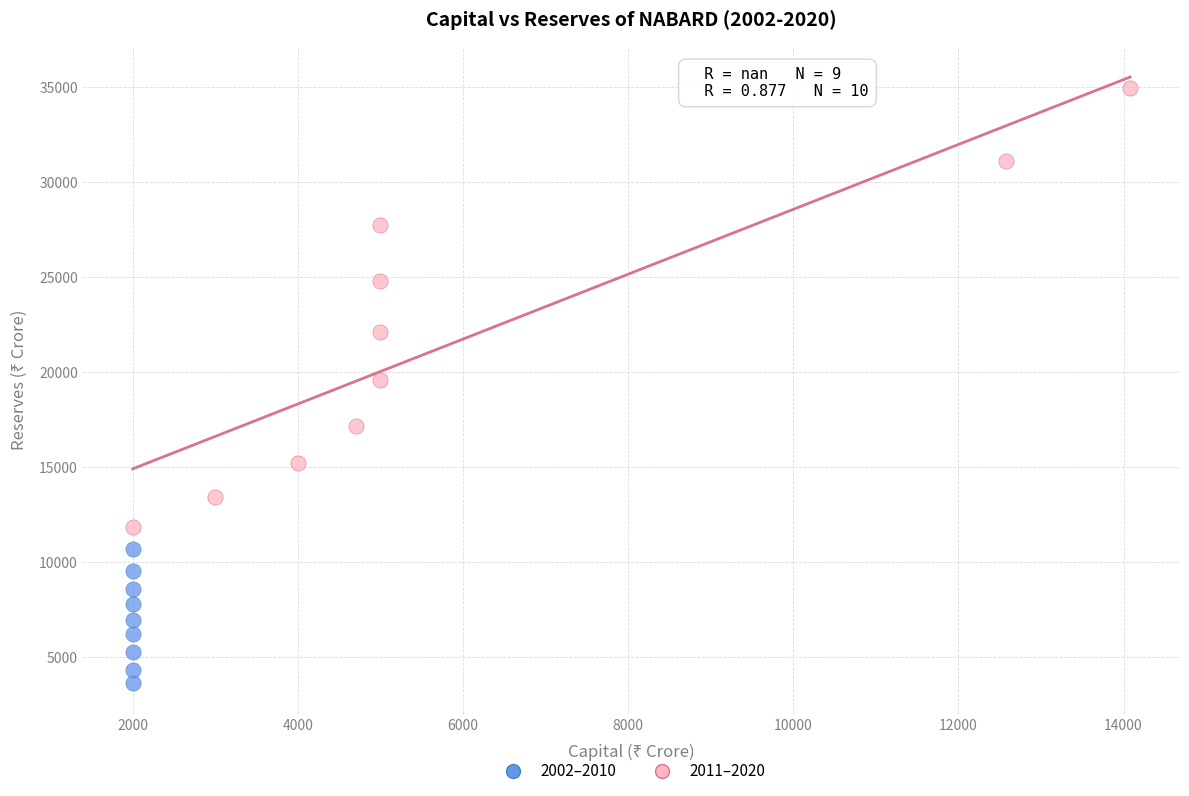

Which series contains the lowest Y value?

2002–2010